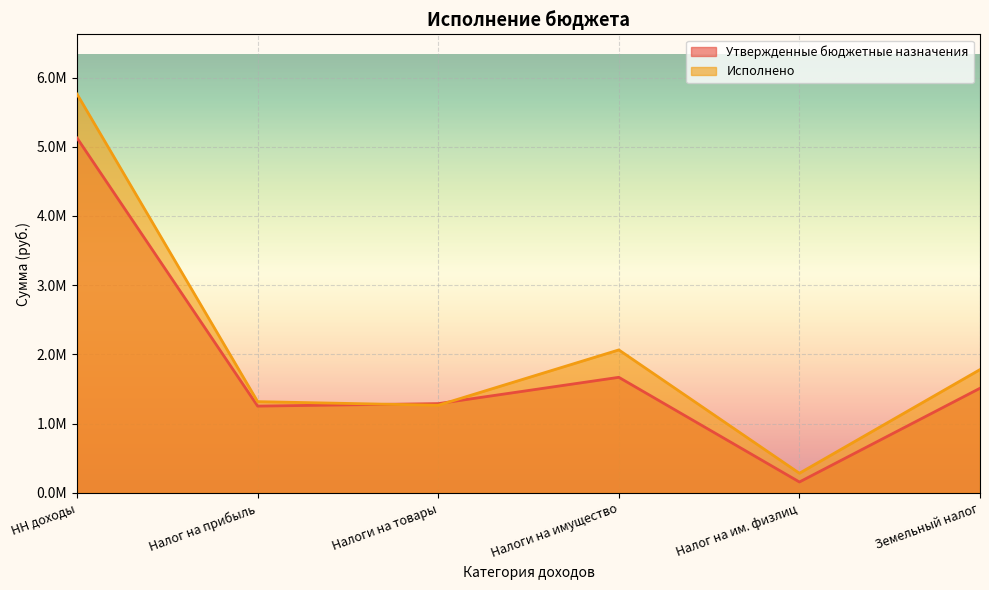

Is it true that Утвержденные бюджетные назначения equals 1512000.0 at Земельный налог?

True